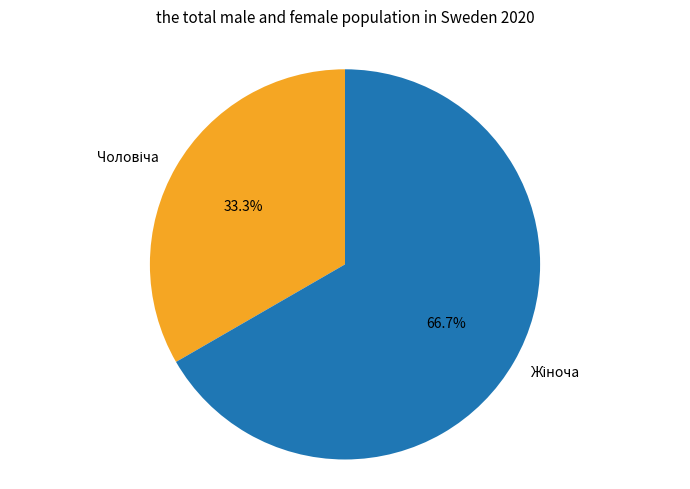

Is there a majority slice in this chart?

Yes